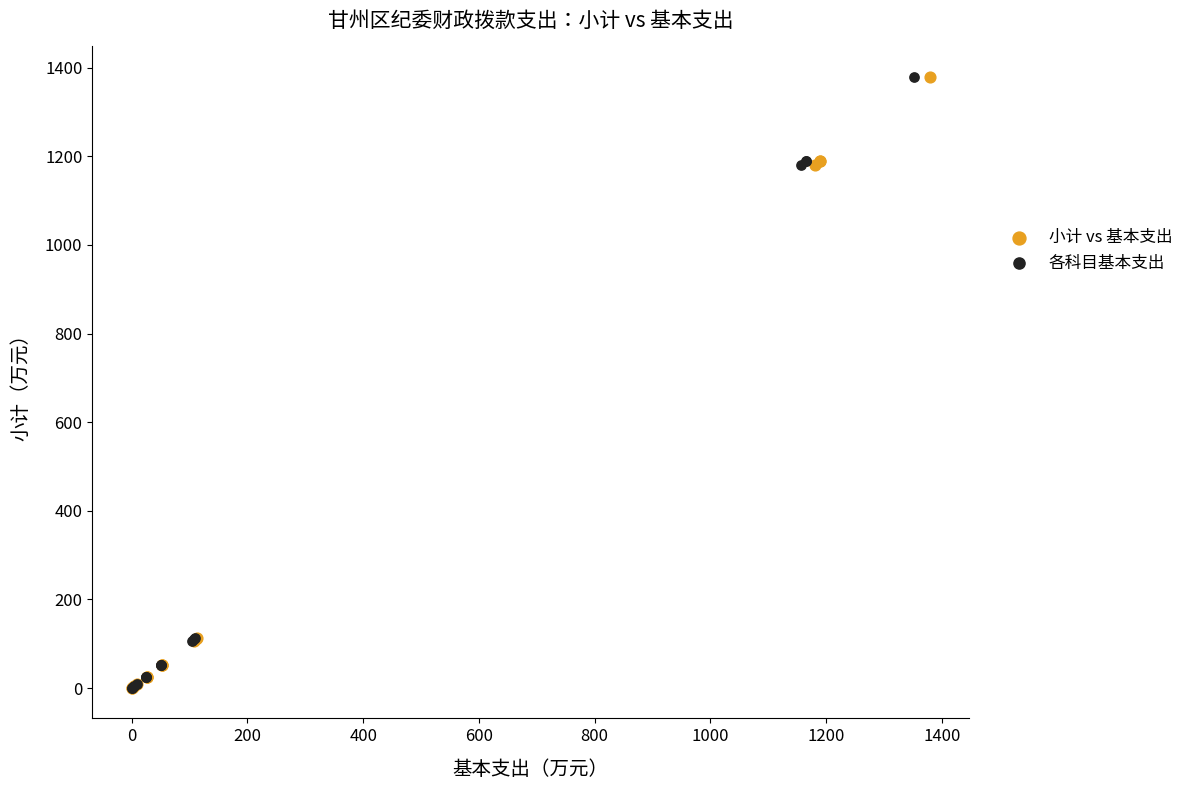

What are all the series names shown in the legend?

小计 vs 基本支出, 各科目基本支出